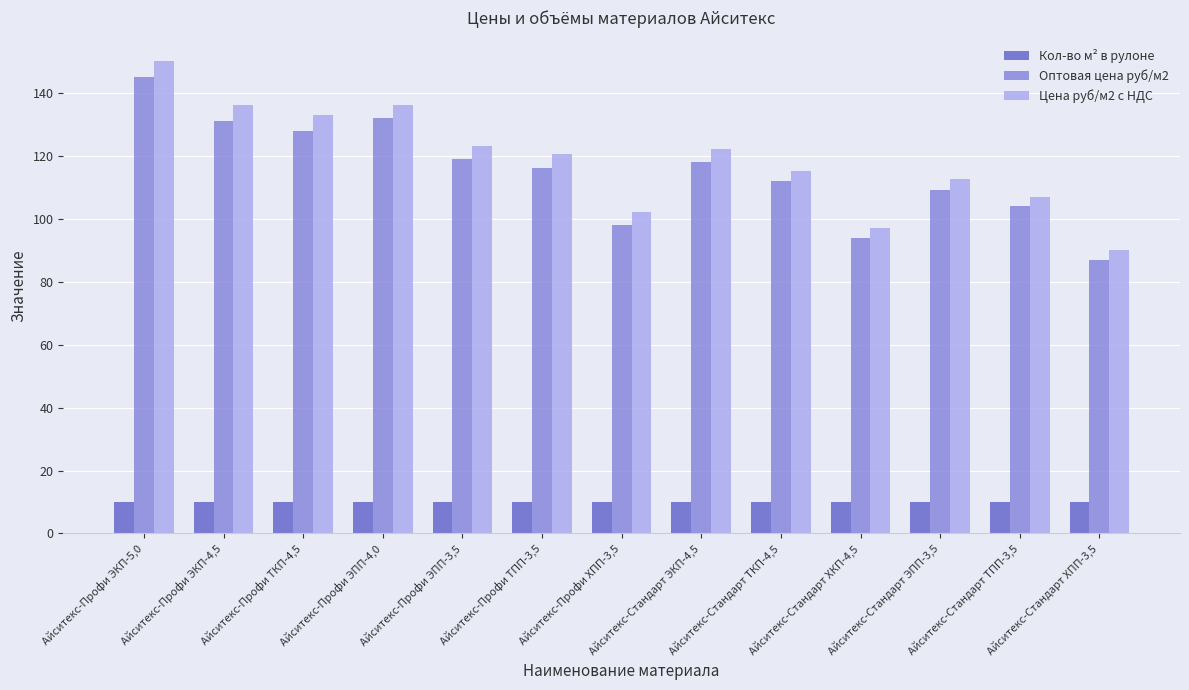

What is the difference between the highest and lowest values at Айситекс-Профи ЭКП-5,0?

140.0